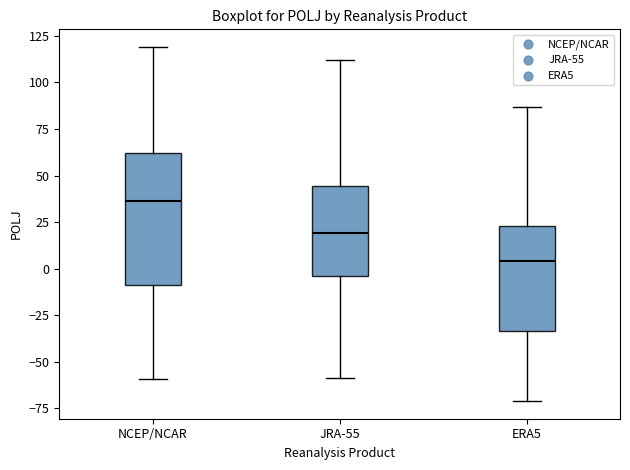

Where does the median line of the box for ERA5 sit on the y-axis? The values are not printed on the chart, so give them approximately, as read against the axis.

5